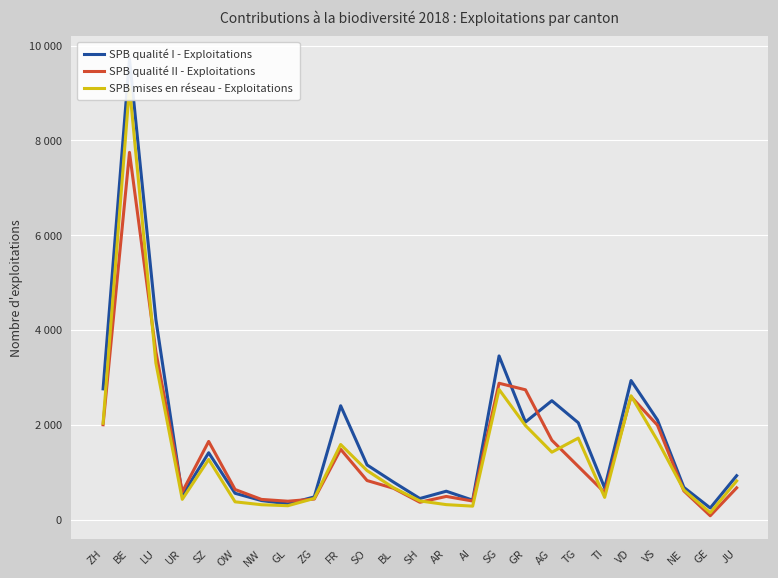

How many distinct data groups are displayed?

3